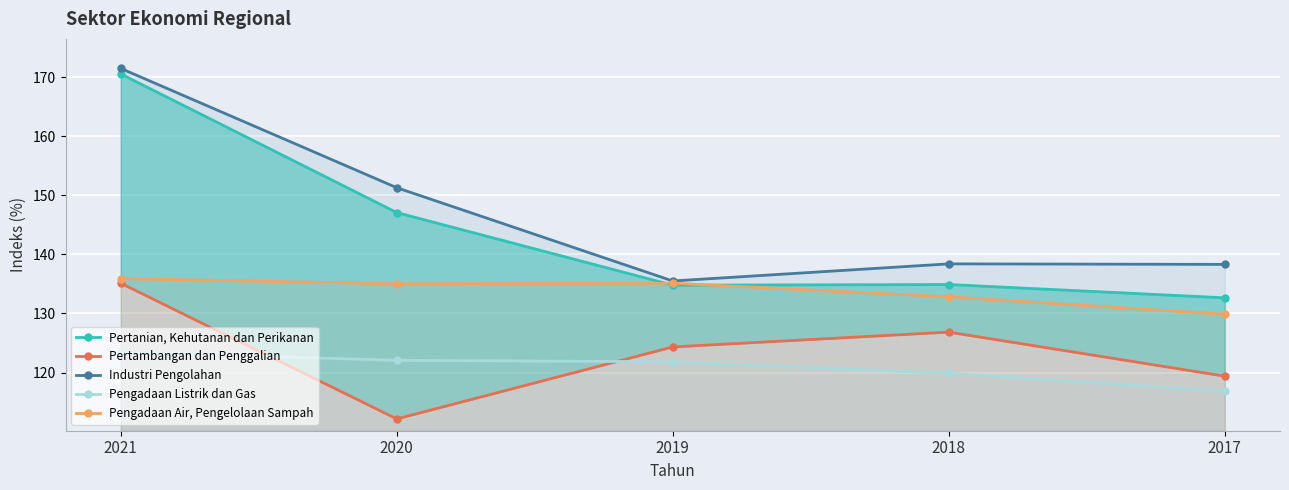

The value of Industri Pengolahan at 2017 is 138.3. True or false?

True